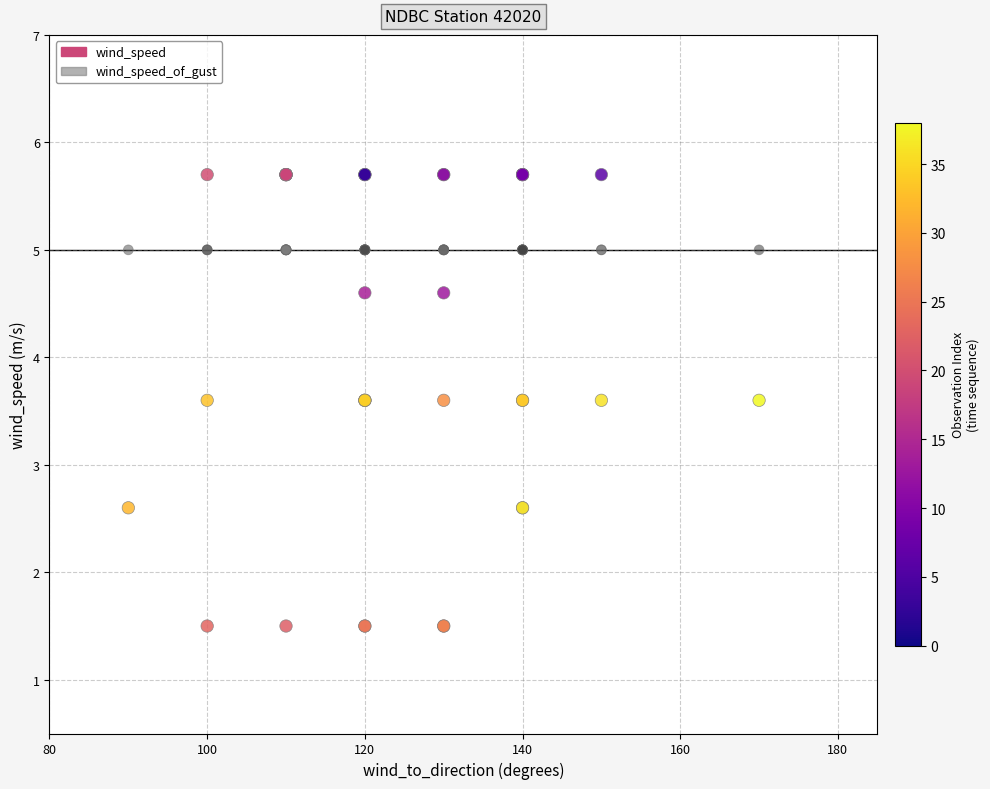

Which series reaches the minimum Y coordinate?

wind_speed